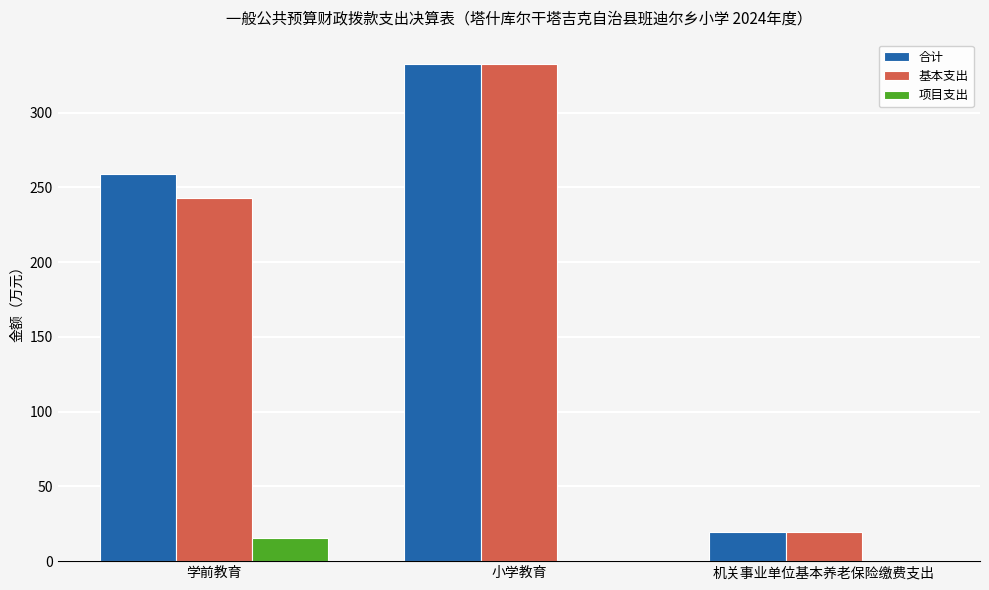

Which category has the highest value across all series?

小学教育